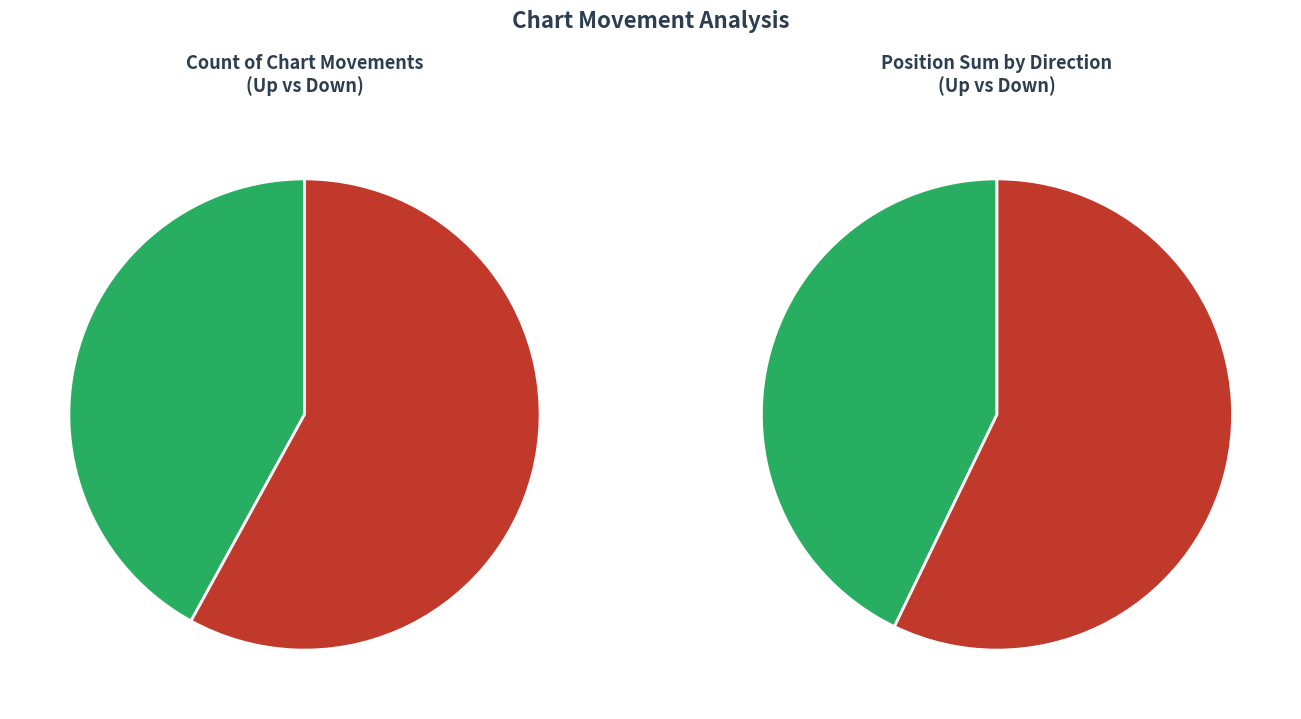

To the nearest percent, what is the difference between the largest and smallest slice percentages?

14%